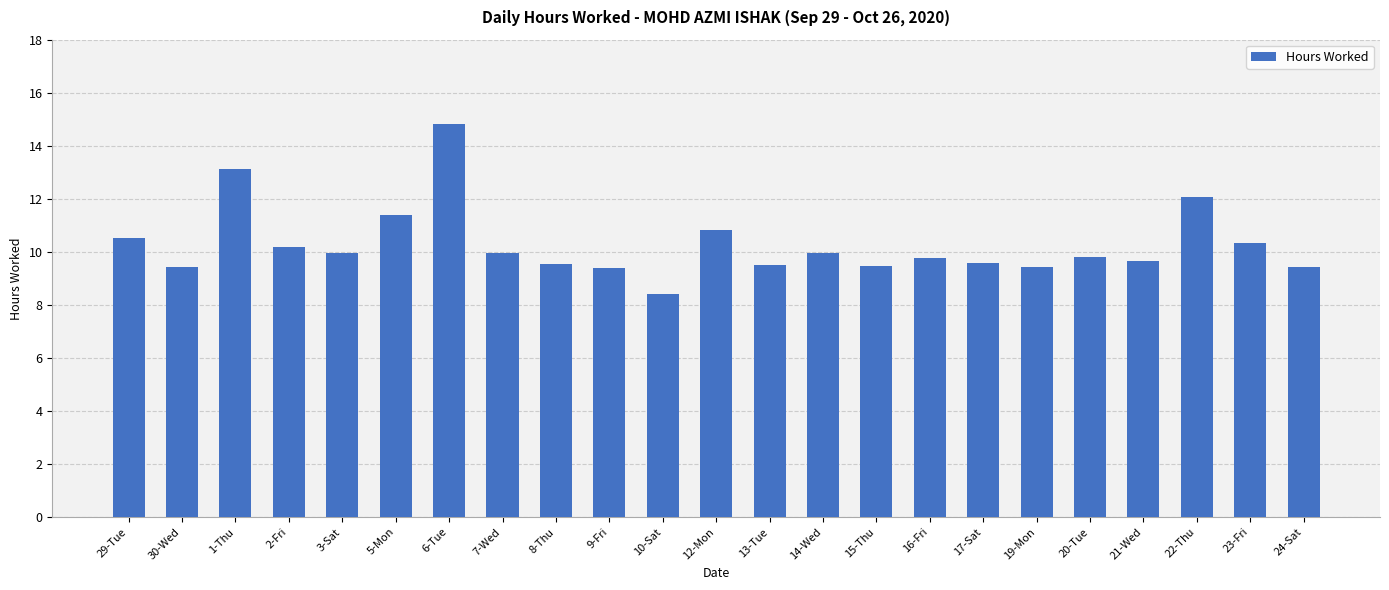

What is the sum of all values?

236.5